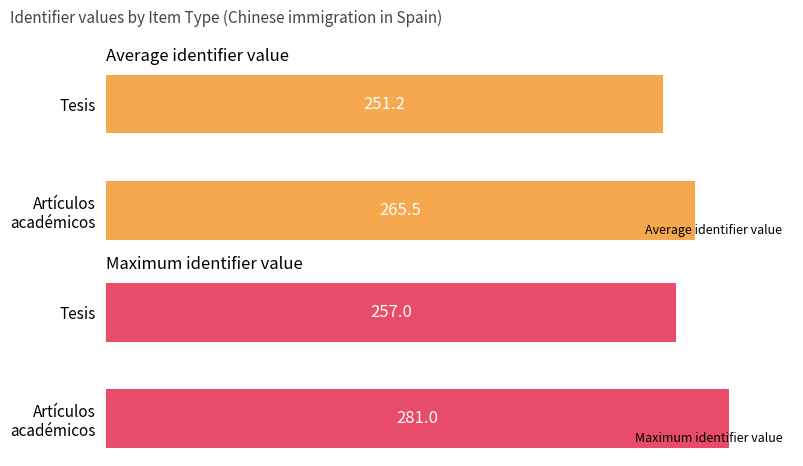

How many bars are there in each group?

2